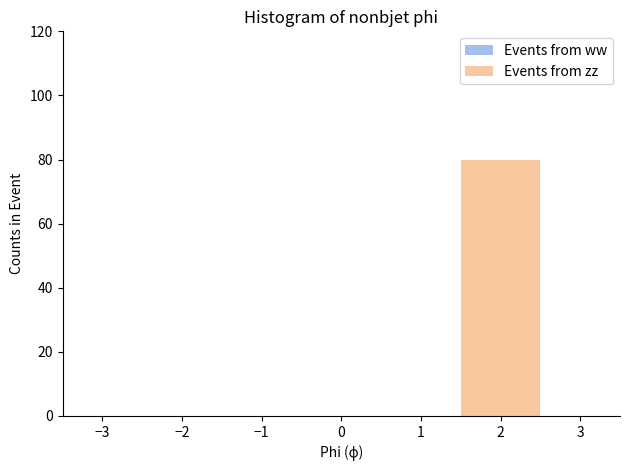

How tall is the bar that spans 1.5 to 2.5 on the x-axis? The values are not printed on the chart, so give them approximately, as read against the axis.

80